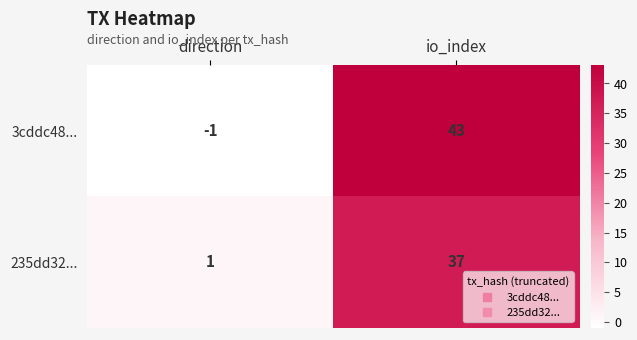

The 3cddc48... series shows 43 at io_index. True or false?

True